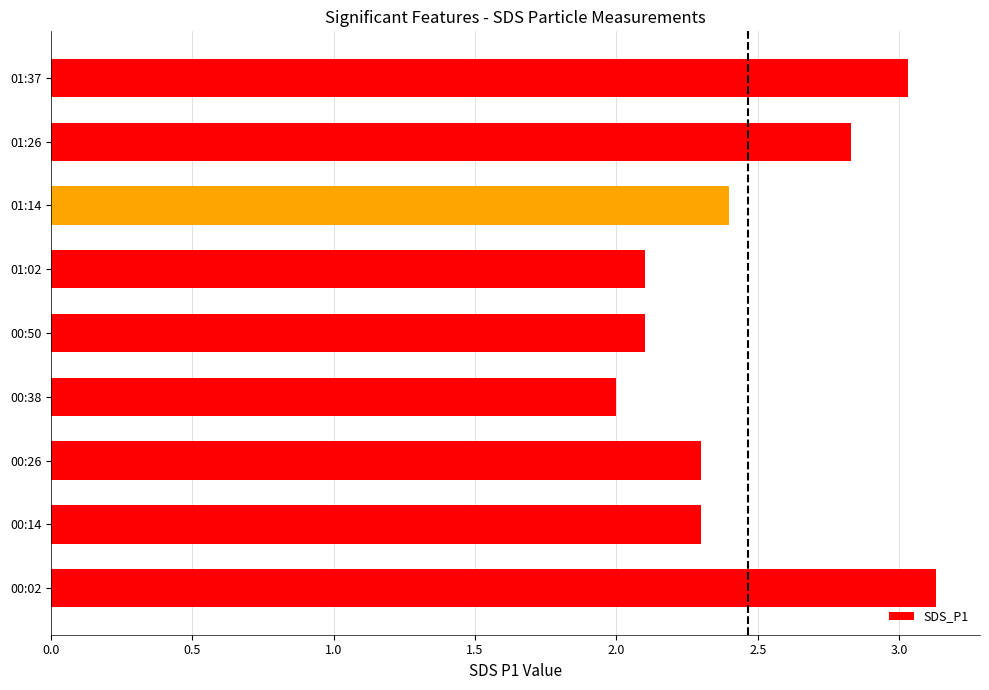

What is the difference between the second highest and minimum values?

1.0